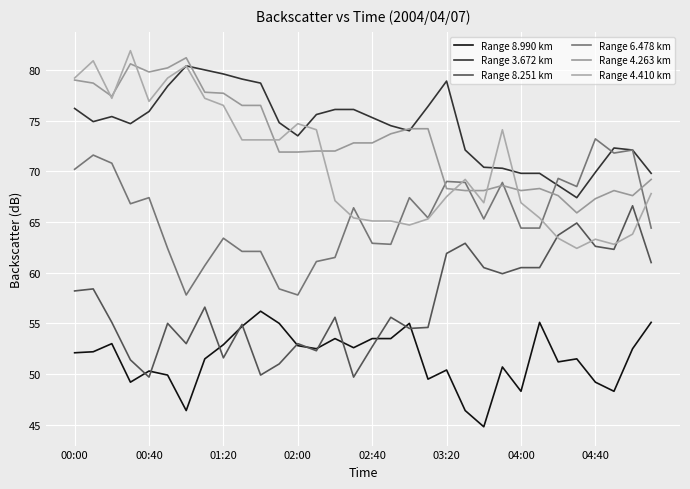

How many distinct data groups are displayed?

6